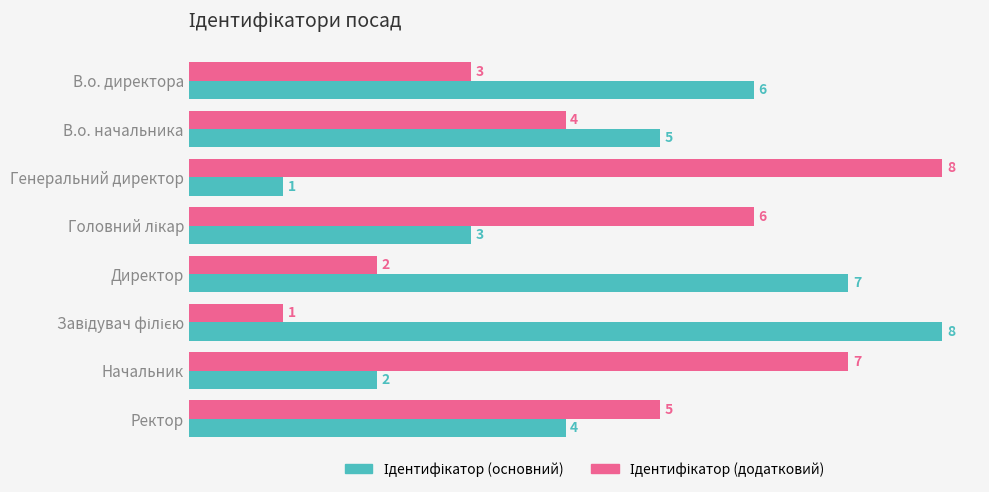

How many data points does each series have?

8